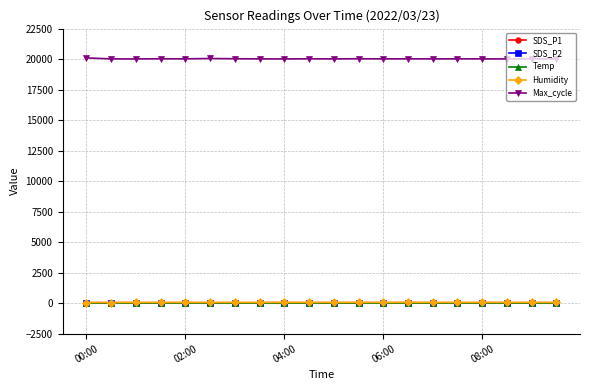

What is the highest value of the Max_cycle series?

20101.0